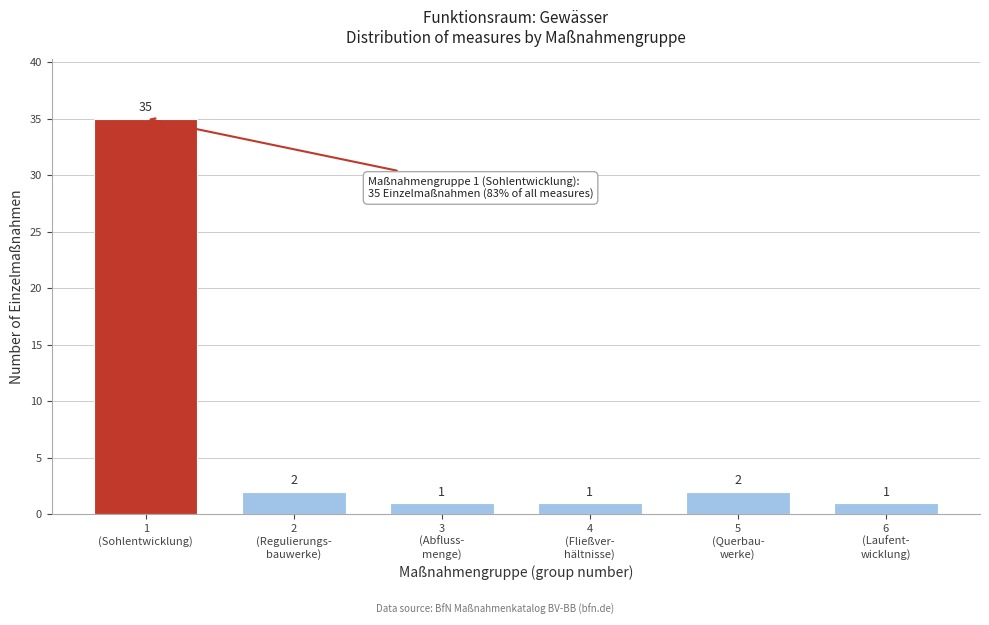

Reading left to right, list all the values displayed in this chart.

35	2	1	1	2	1